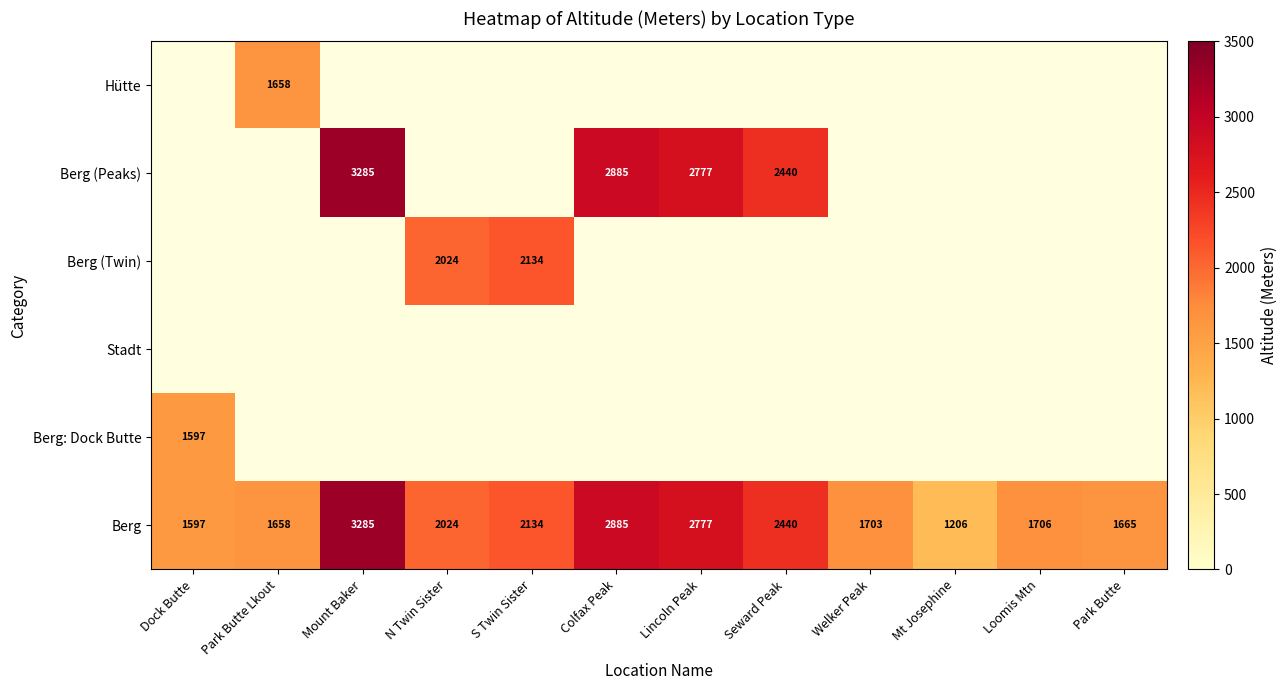

Read the Berg value at Mt Josephine, to the nearest 50.

1200